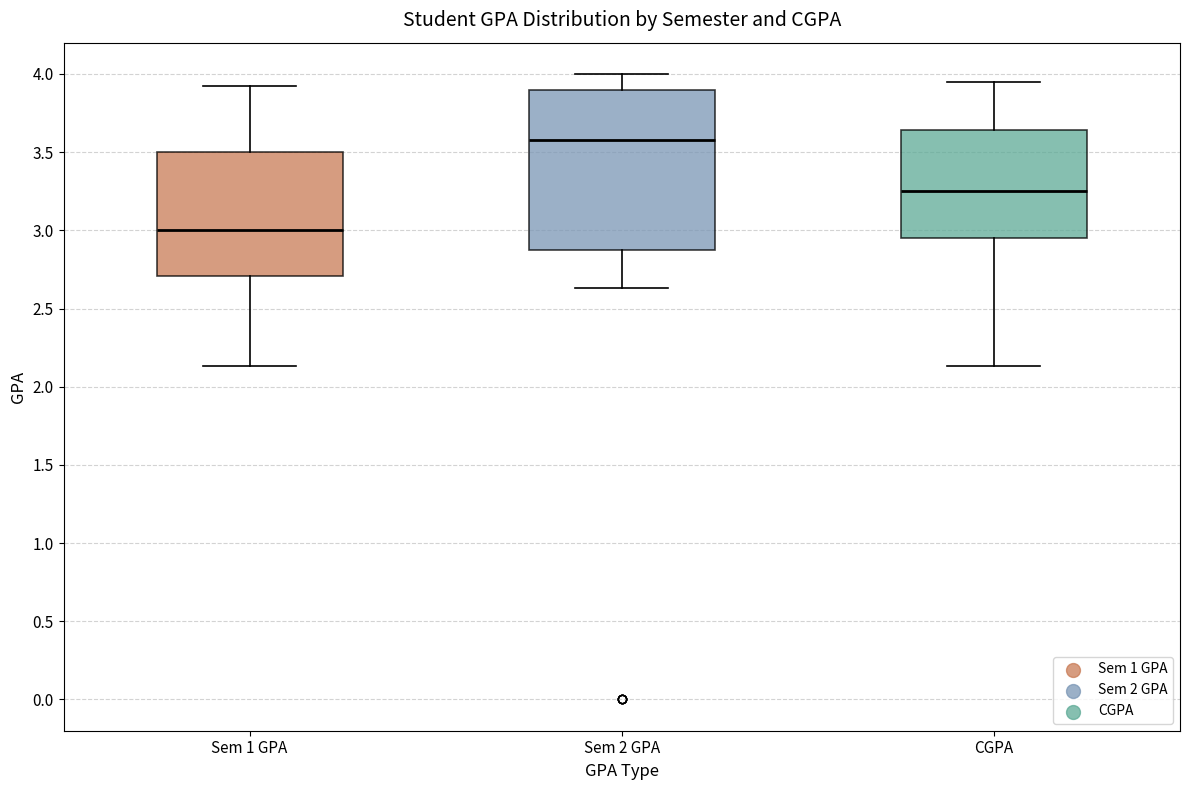

Which box's median line is the highest?

Sem 2 GPA